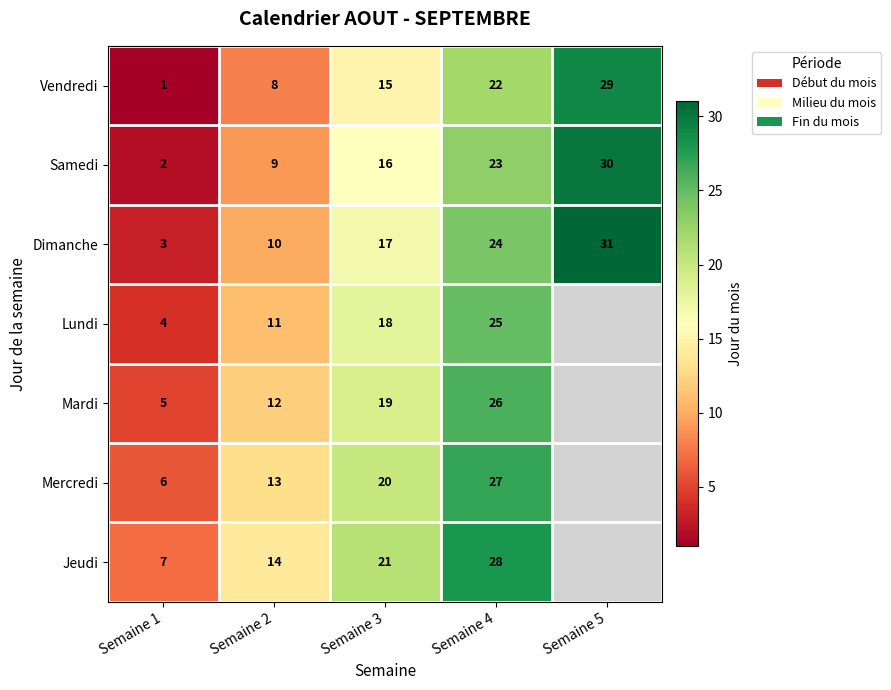

What is the difference between the second highest and second lowest values in the Dimanche series?

14